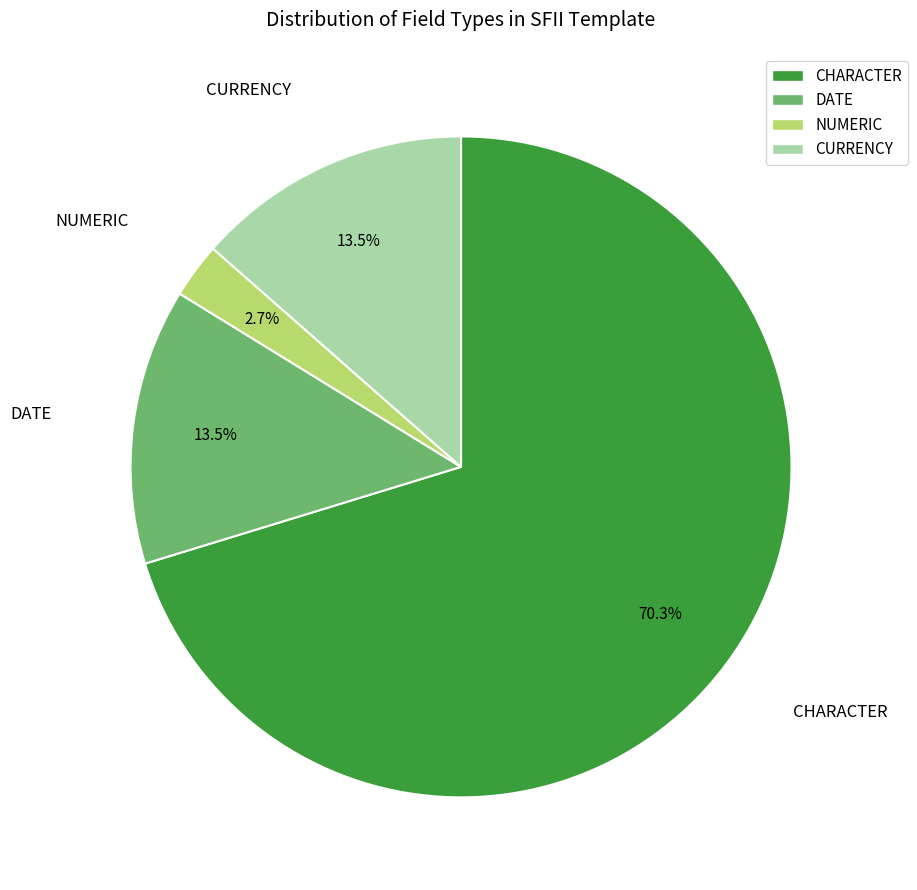

Which has a higher value, CURRENCY or CHARACTER?

CHARACTER